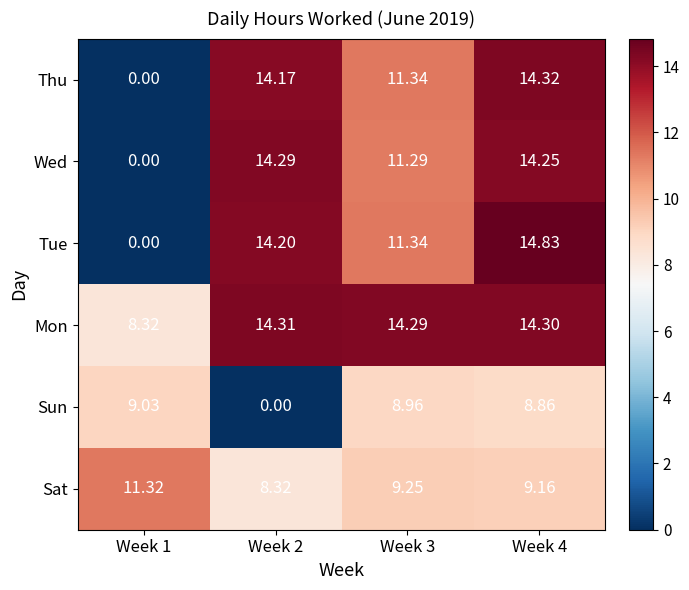

Which series changed the most between Week 1 and Week 4?

Tue